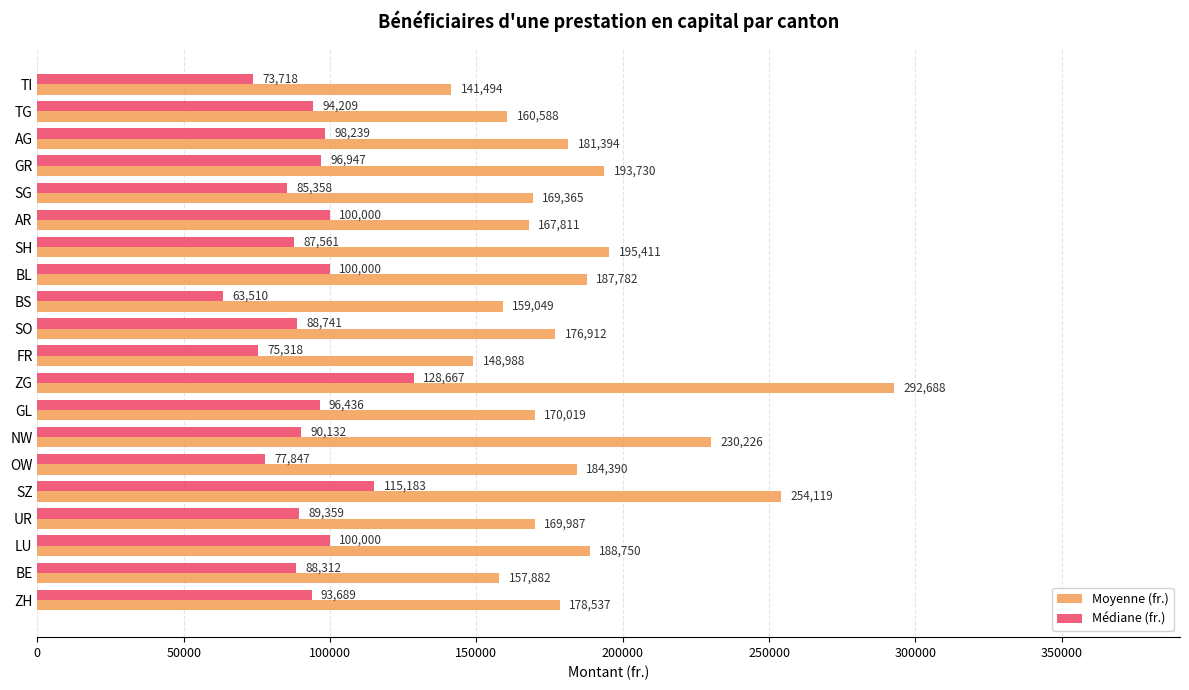

What is the average value of the Moyenne (fr.) series?

185456.1